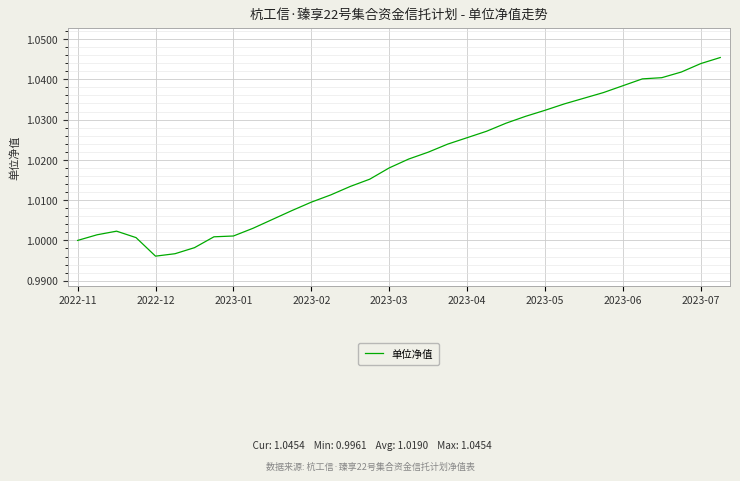

True or false: there are more than 2 points higher than both neighbors.

False